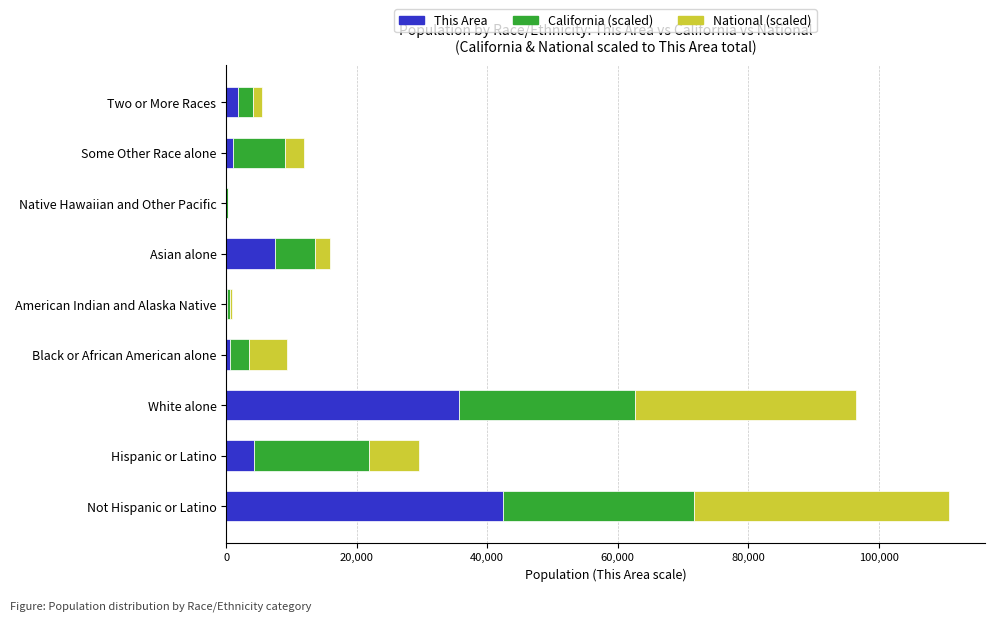

At which category is the sum across all series the highest?

Not Hispanic or Latino